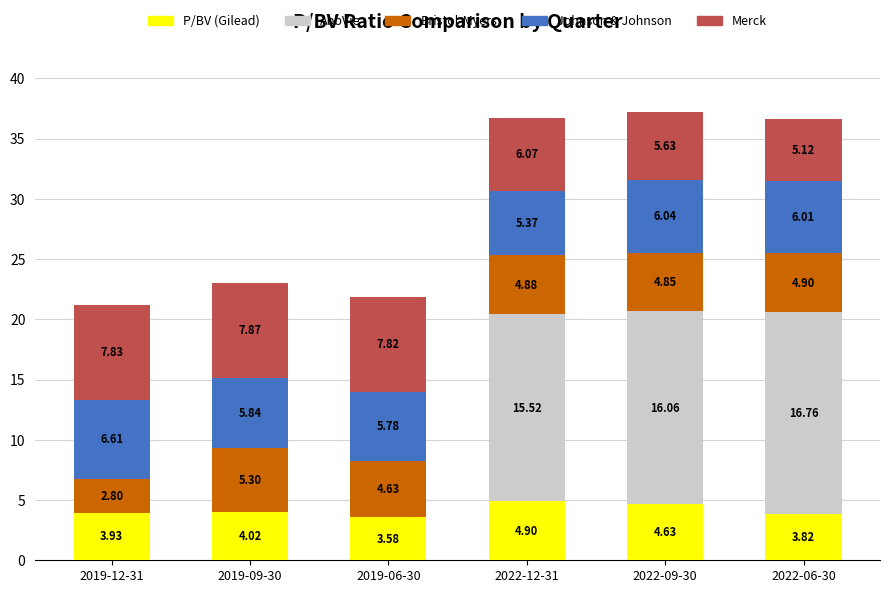

At which category is the sum across all series the highest?

2022-09-30